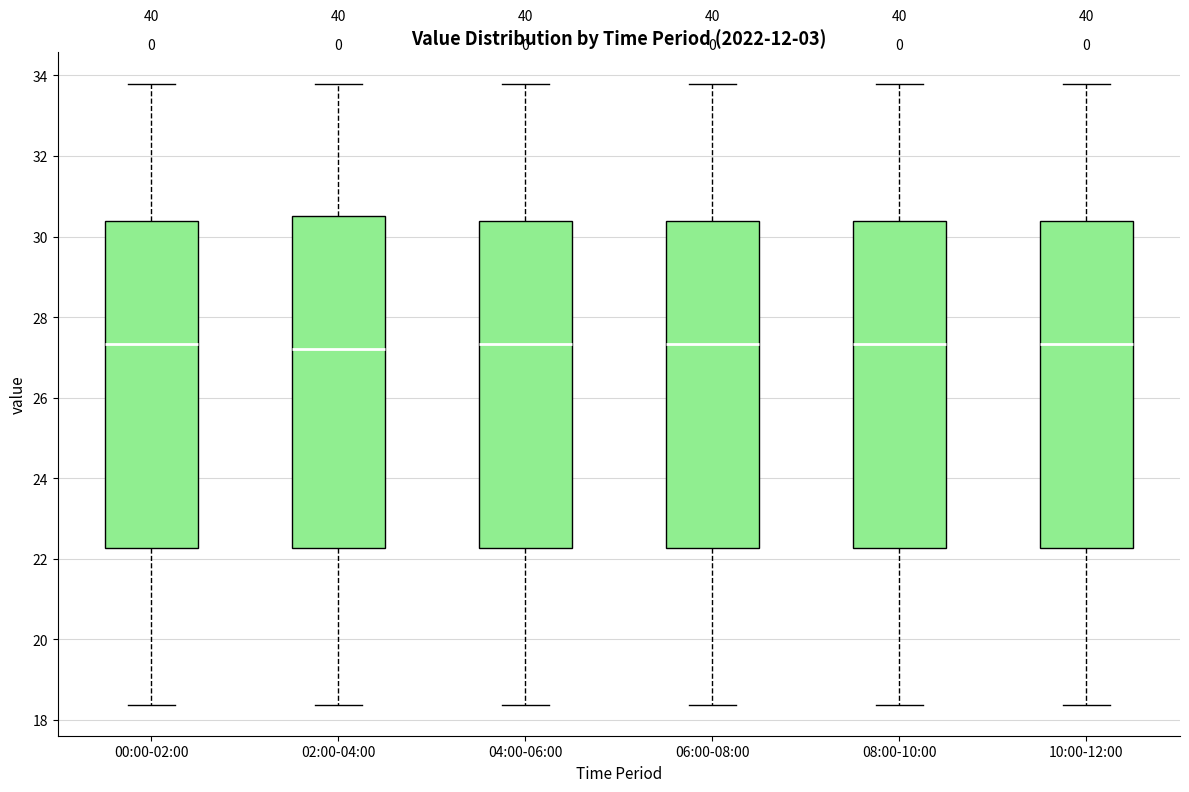

Where does the median line of the box for 06:00-08:00 sit on the y-axis? The values are not printed on the chart, so give them approximately, as read against the axis.

27.4